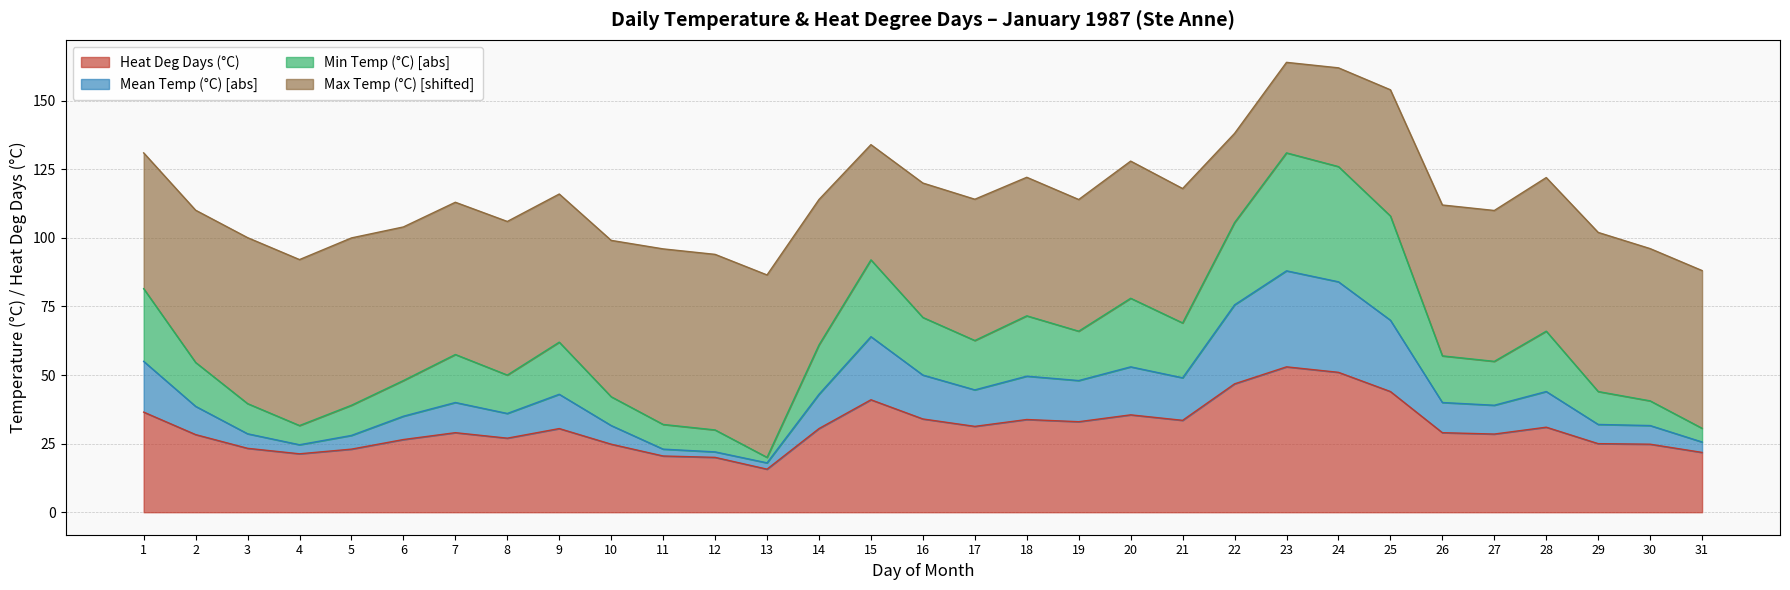

The value of Mean Temp (°C) at 30 is 8.4. True or false?

False